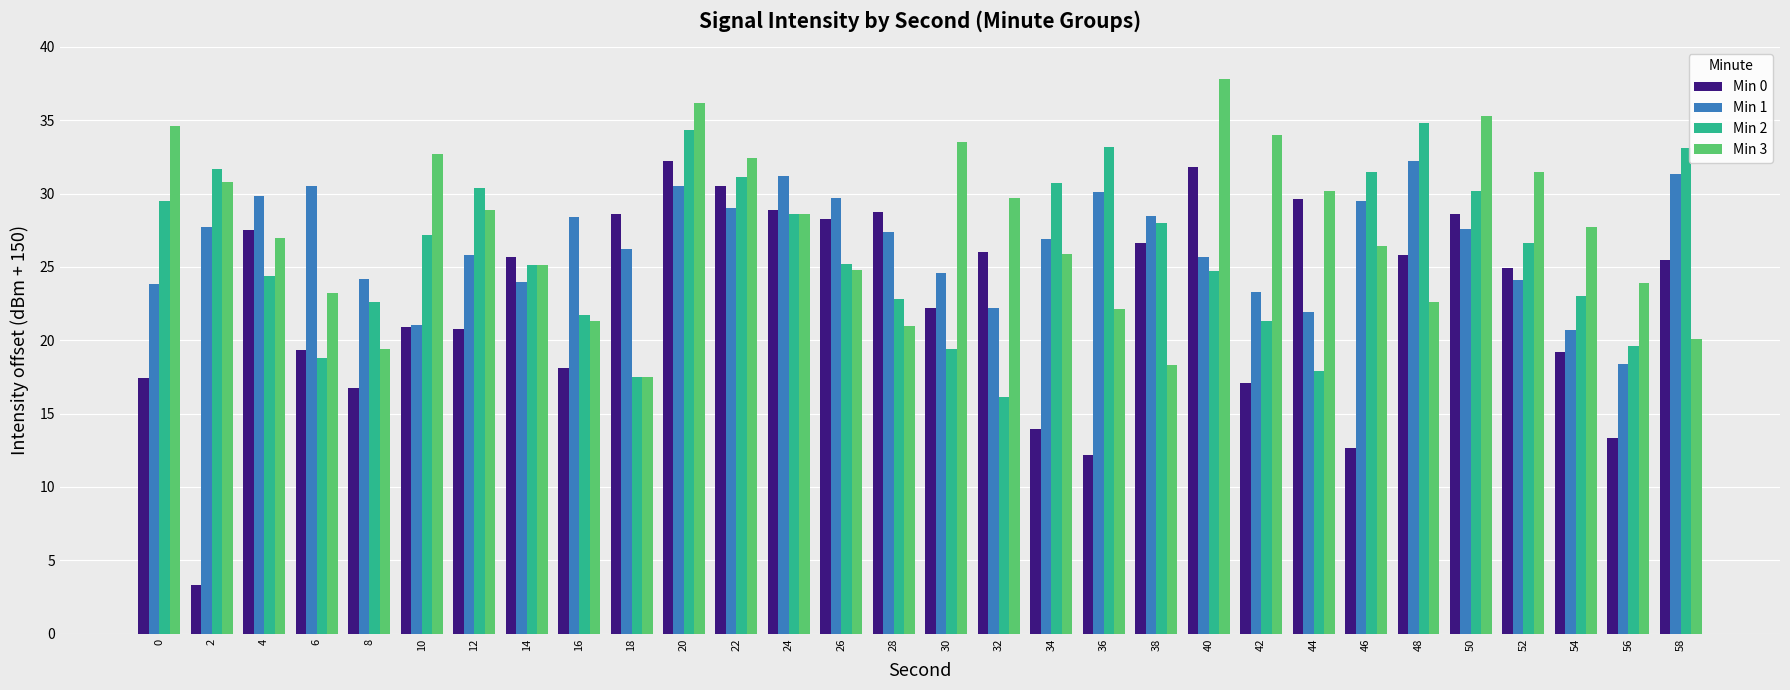

How many distinct data groups are displayed?

4